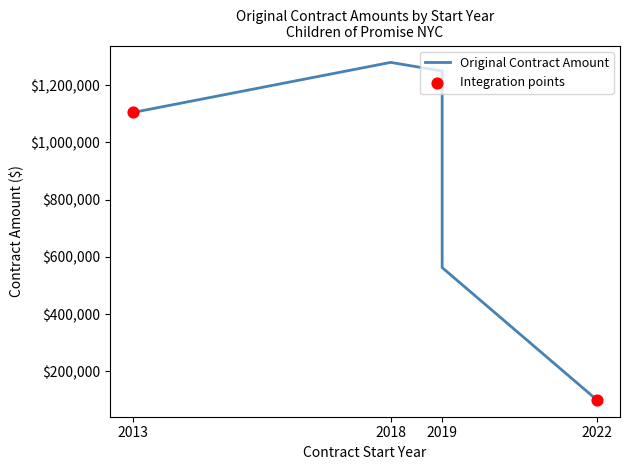

Which has a higher value, 2013 or 2022?

2013